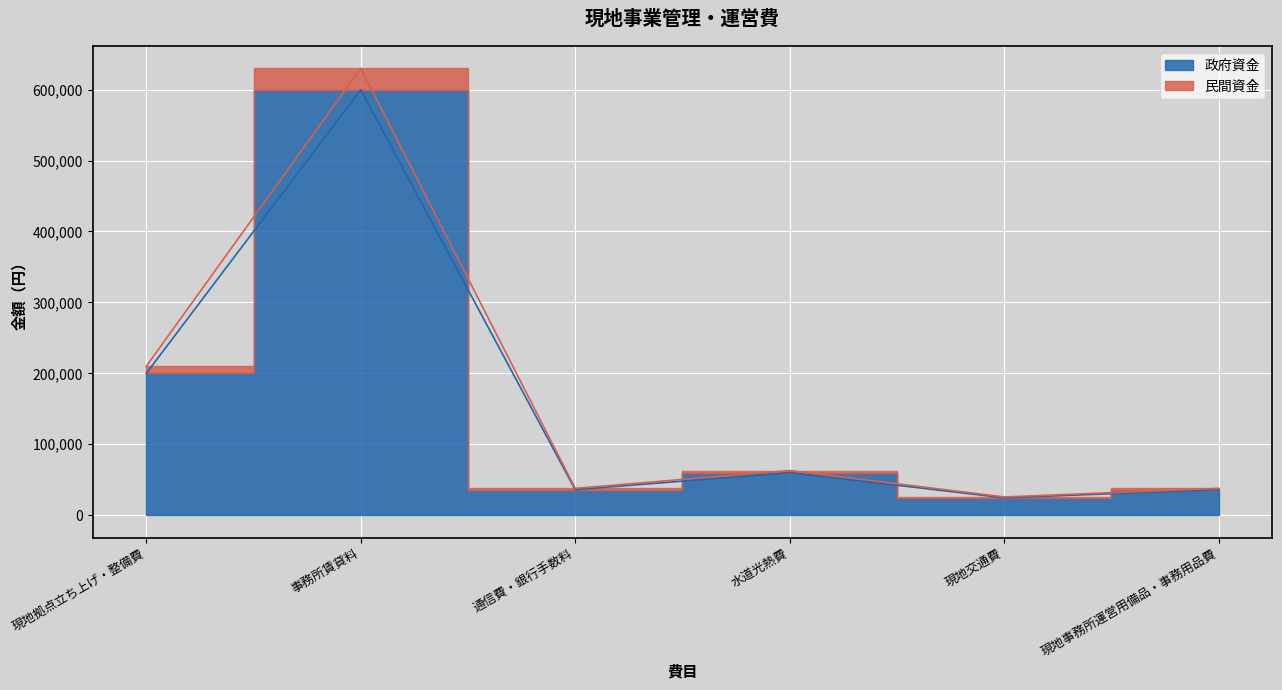

Which has a higher value, 現地拠点立ち上げ・整備費 or 通信費・銀行手数料?

現地拠点立ち上げ・整備費